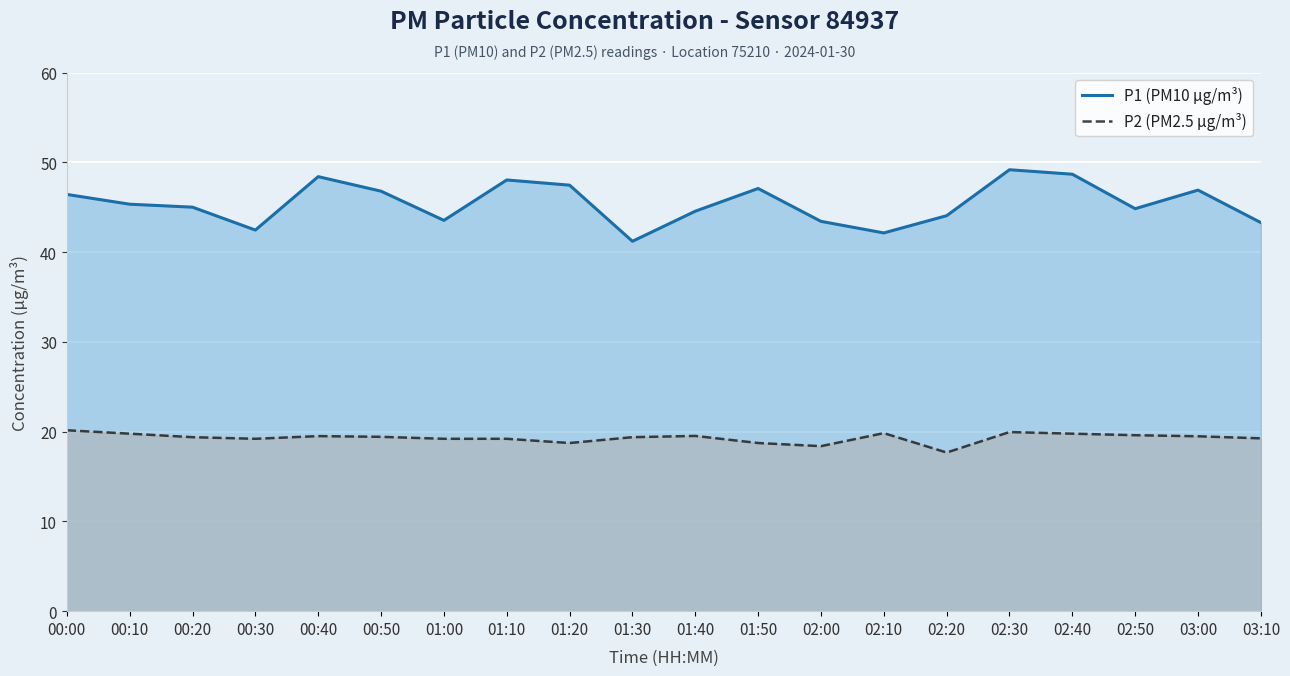

Where is the first local maximum for P1 (PM10 µg/m³)?

00:40